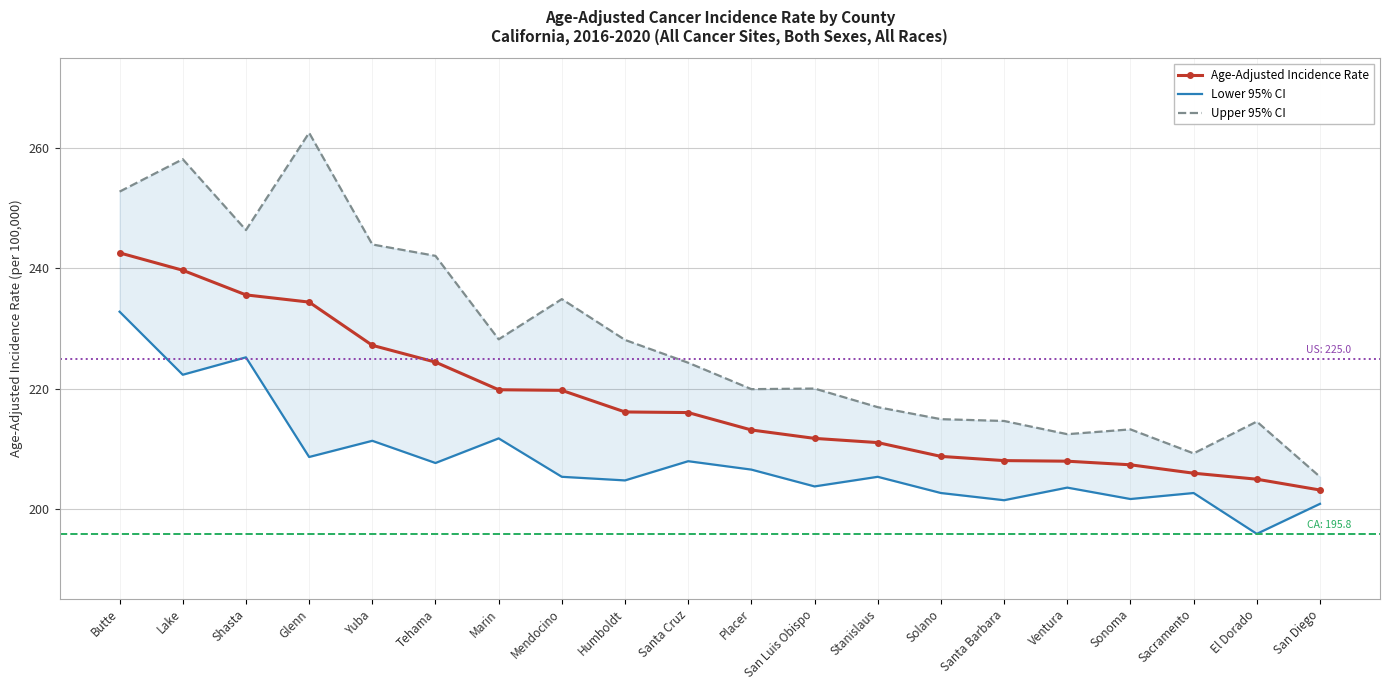

At which category does the chart reach its minimum across all series?

El Dorado